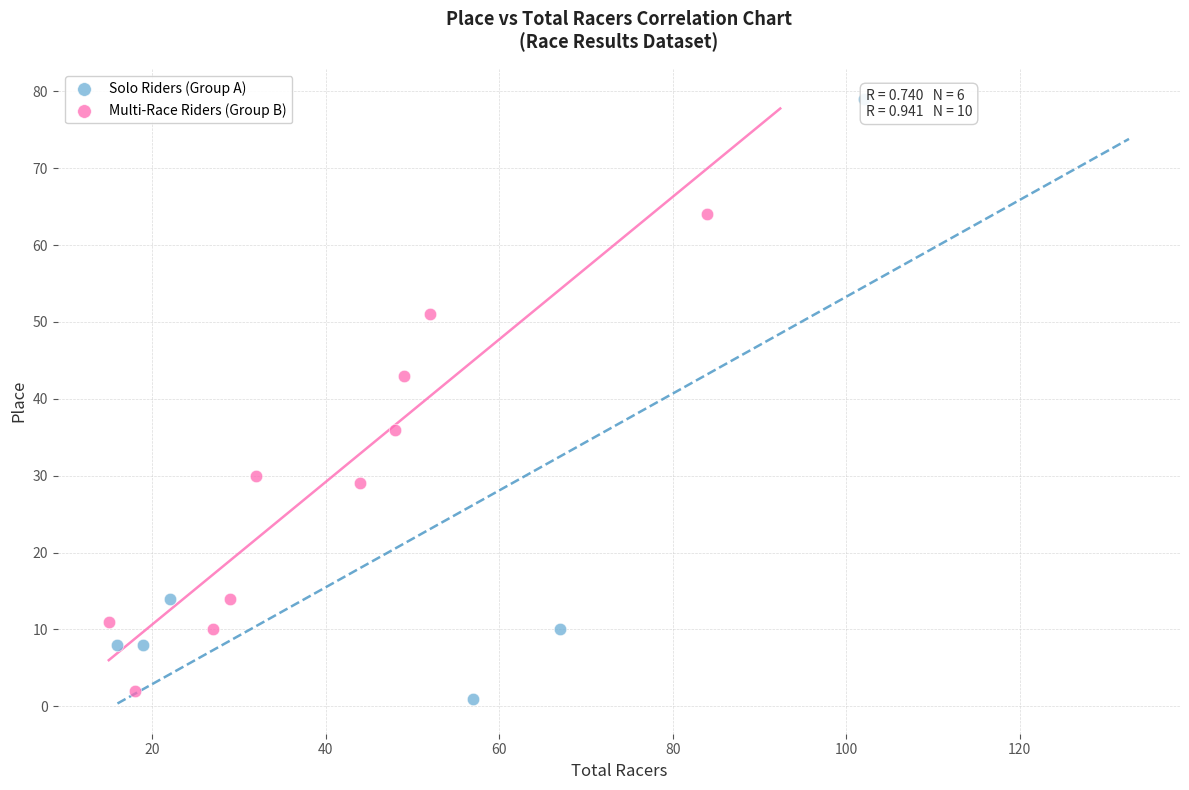

Which series has the largest Y range (max minus min)?

Solo Riders (Group A)